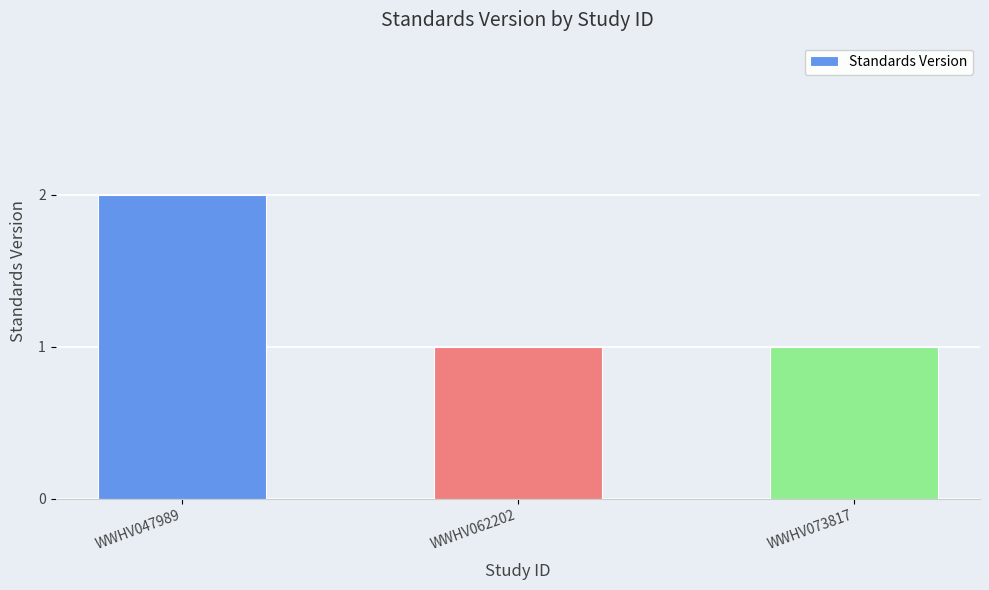

What is the difference between the maximum and minimum values?

1